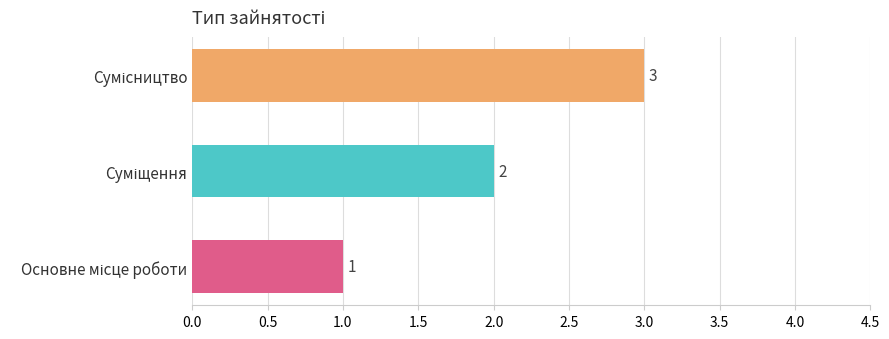

What is the sum of all values?

6